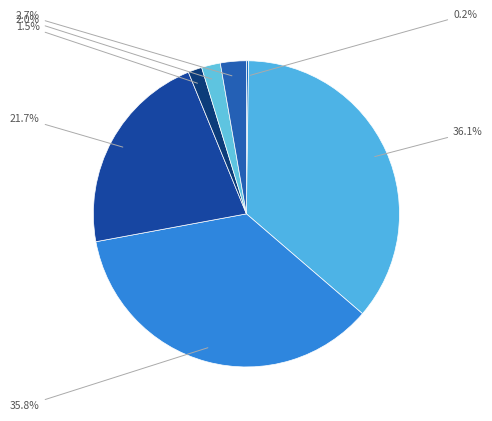

How many segments does this pie chart have?

7